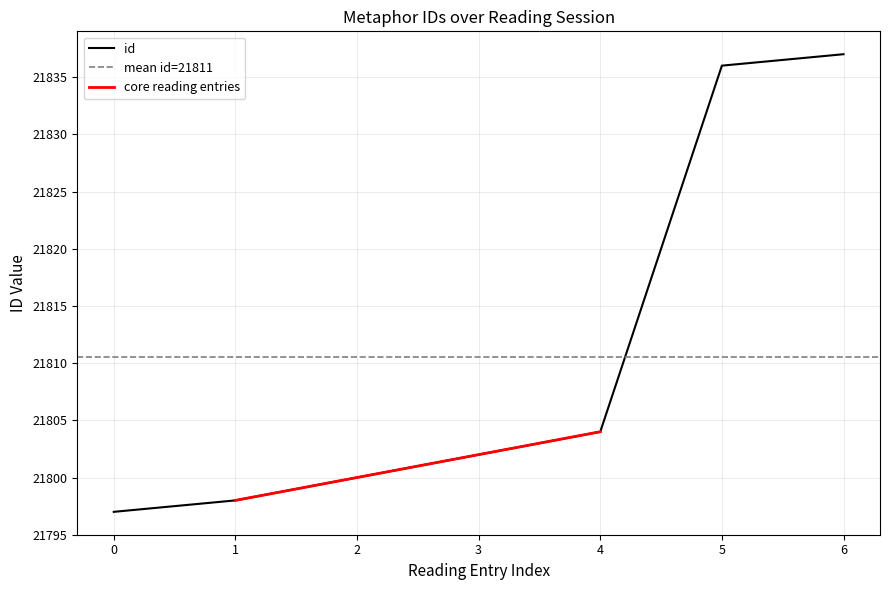

True or false: there are more than 1 points higher than both neighbors.

False